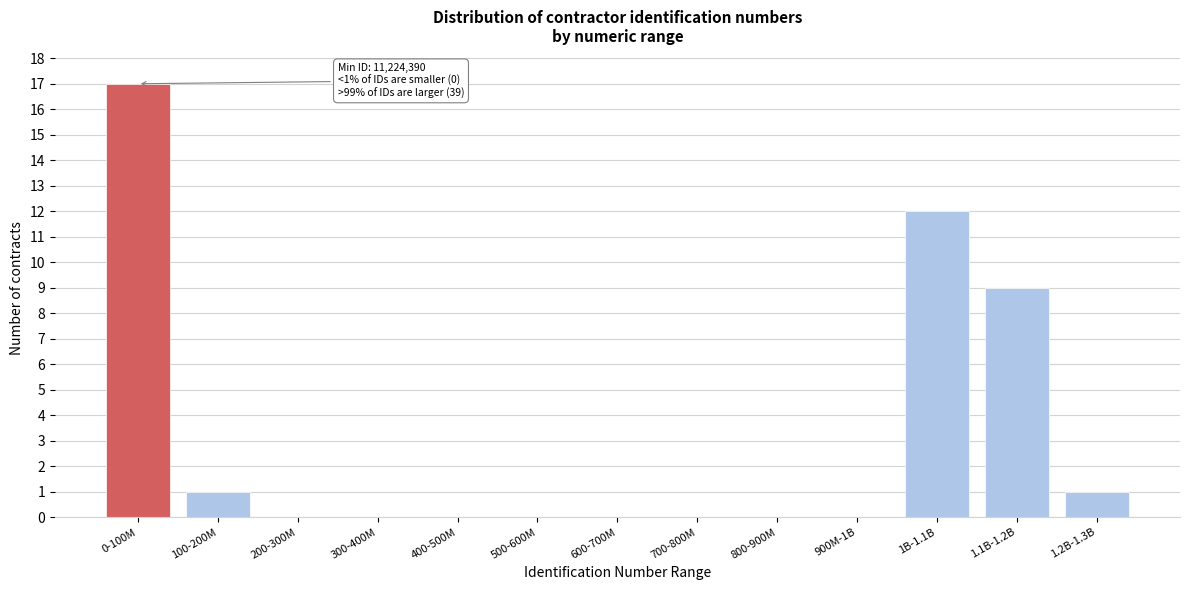

Reading right to left, extract all data points from this chart.

1.2B-1.3B=1	1.1B-1.2B=9	1B-1.1B=12	900M-1B=0	800-900M=0	700-800M=0	600-700M=0	500-600M=0	400-500M=0	300-400M=0	200-300M=0	100-200M=1	0-100M=17